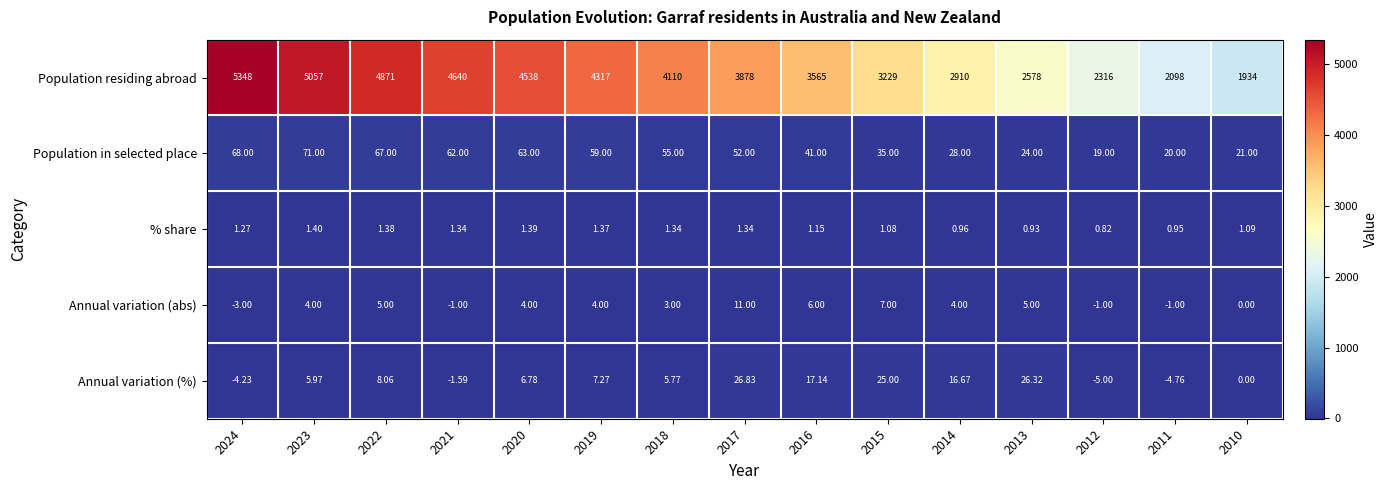

How many series are shown in this chart?

5